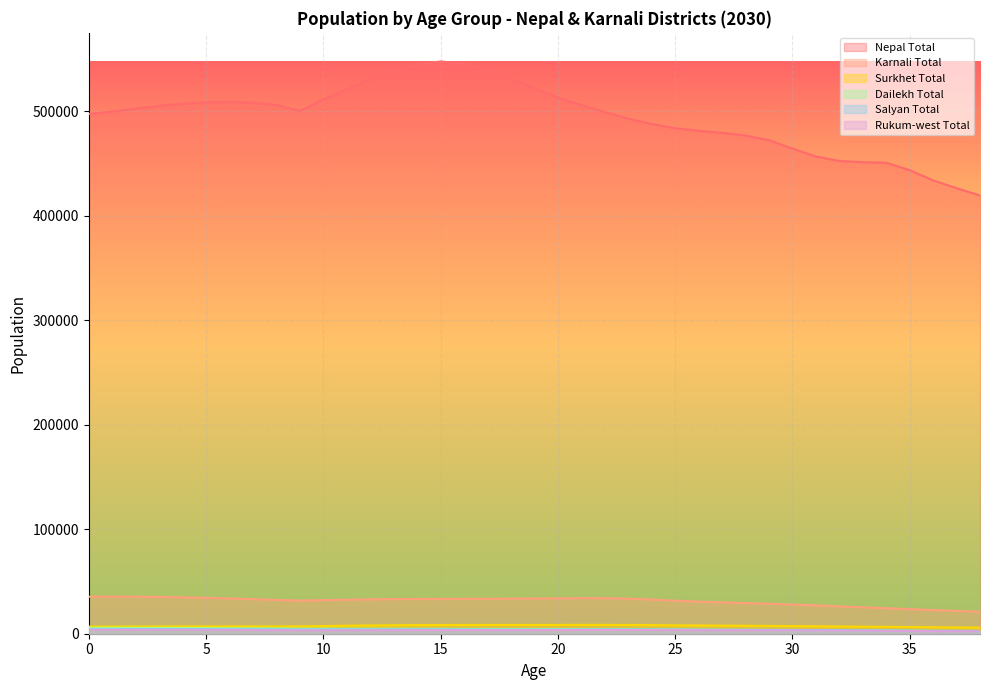

What is the difference between the maximum and minimum values in the Dailekh Total series?

3122